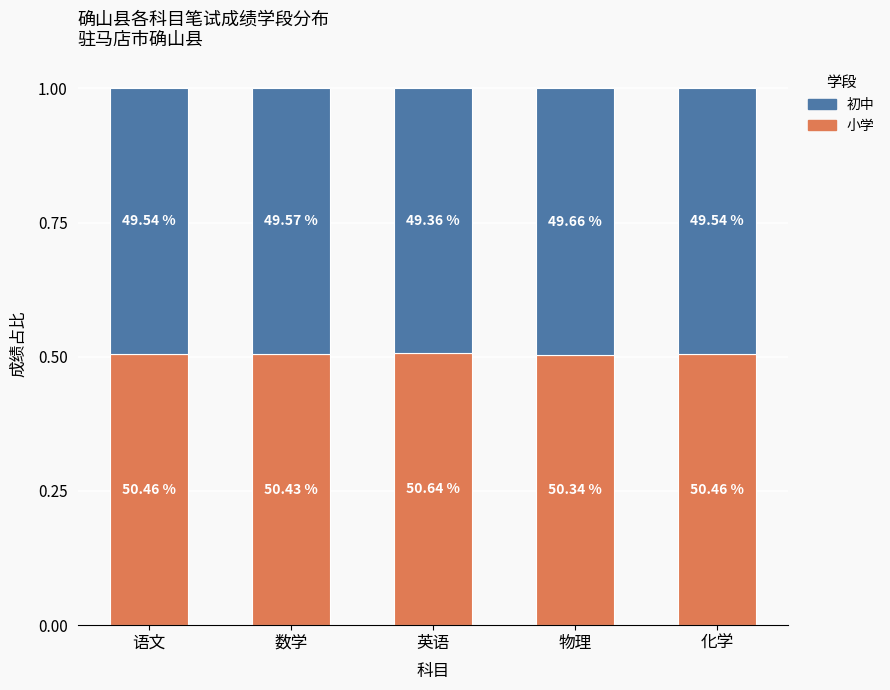

What is the sum of all 小学 values?

2.5